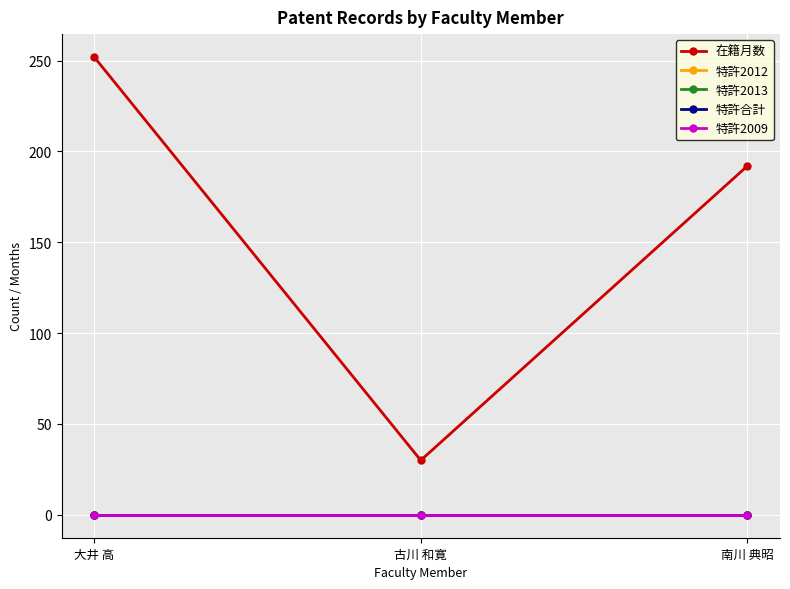

What is the total value across all series at 南川 典昭?

192